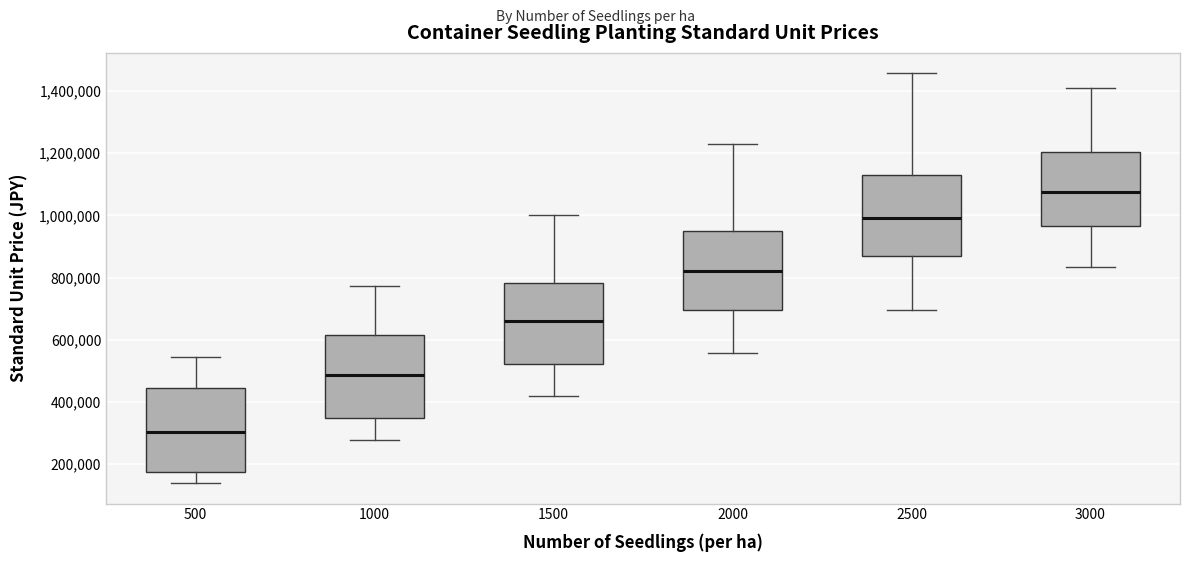

Where does the lower whisker of the box at x = 500 end on the y-axis? The values are not printed on the chart, so give them approximately, as read against the axis.

140000